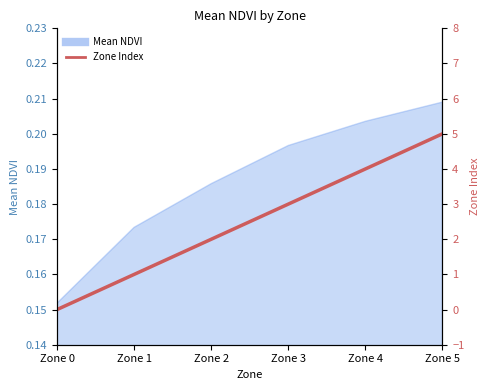

The chart shows a value of 1 at Zone 1. True or false?

True